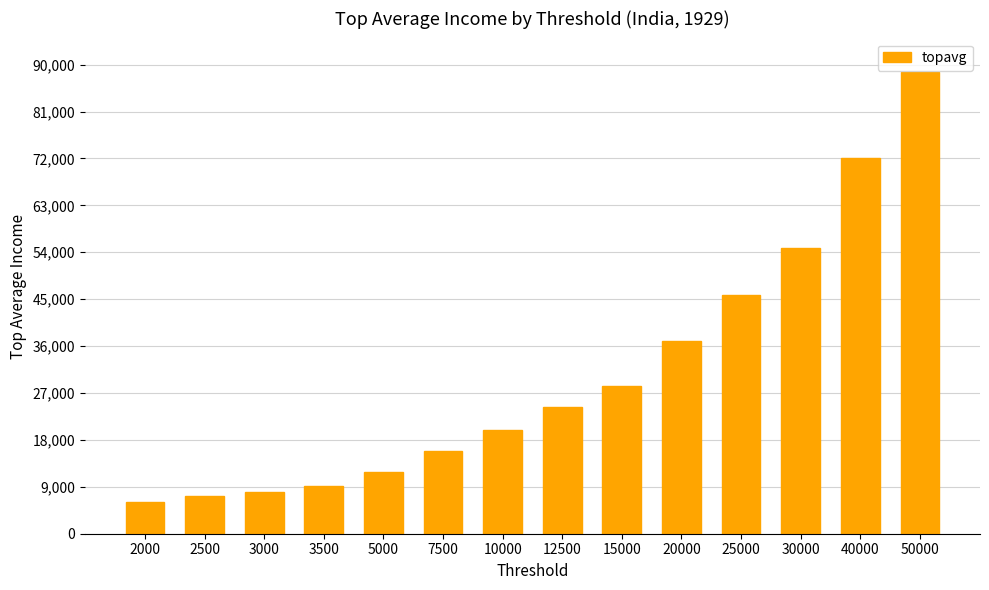

How many values are below 24356?

7